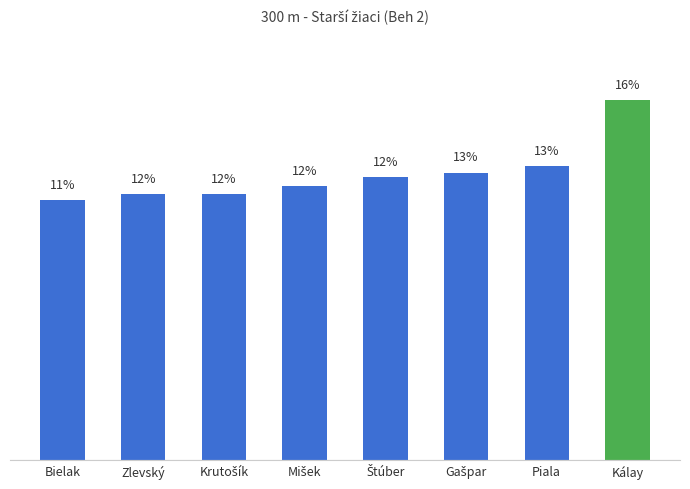

Which label corresponds to the smallest value in the chart?

Bielak